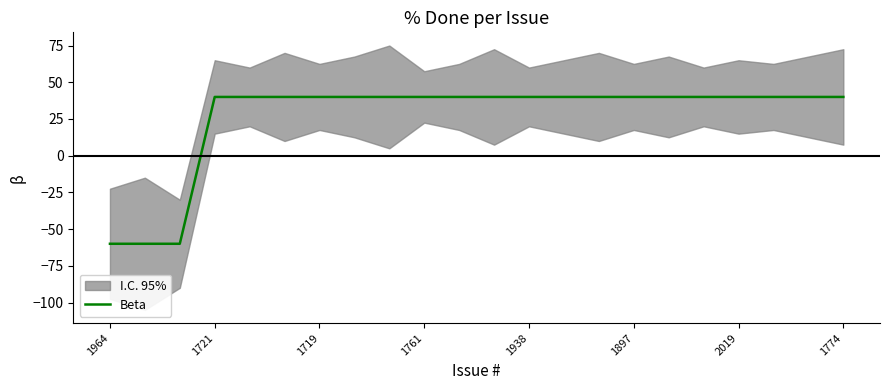

What is the greatest value displayed?

40